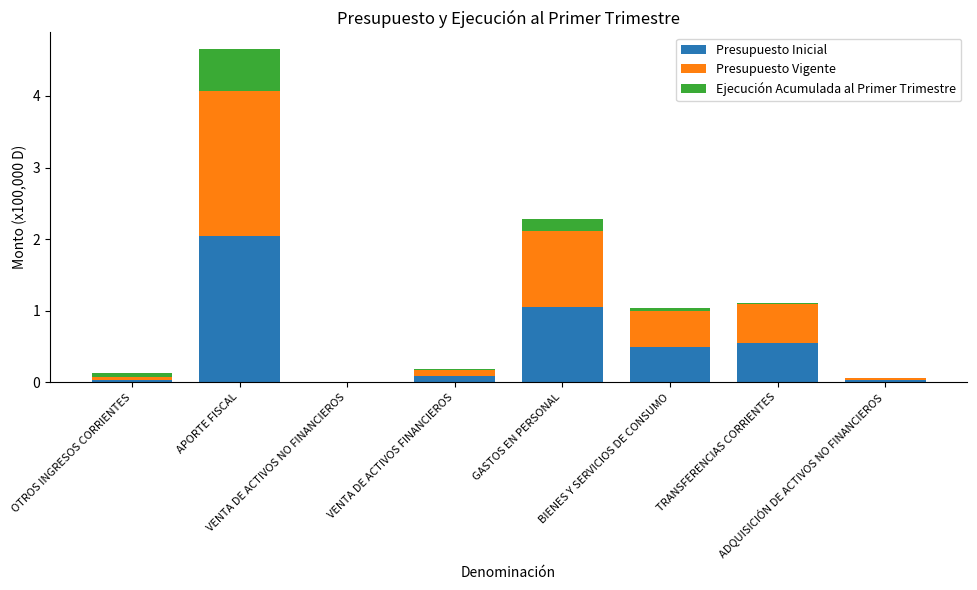

What is the sum of all Presupuesto Inicial values?

4.3